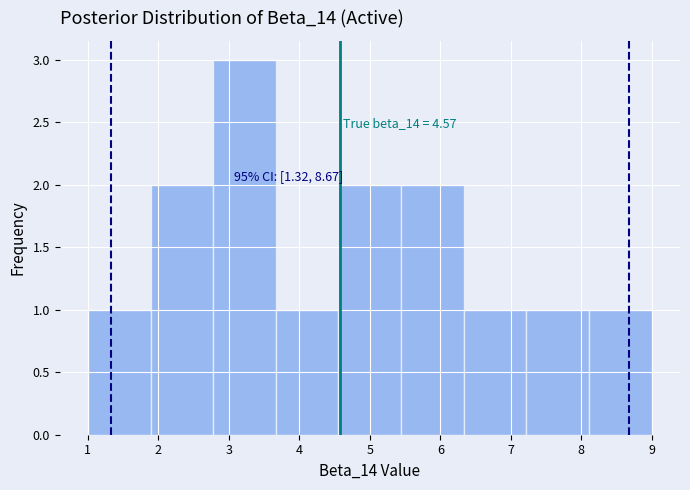

Over which range of the x-axis is the bar tallest?

2.8 to 3.7